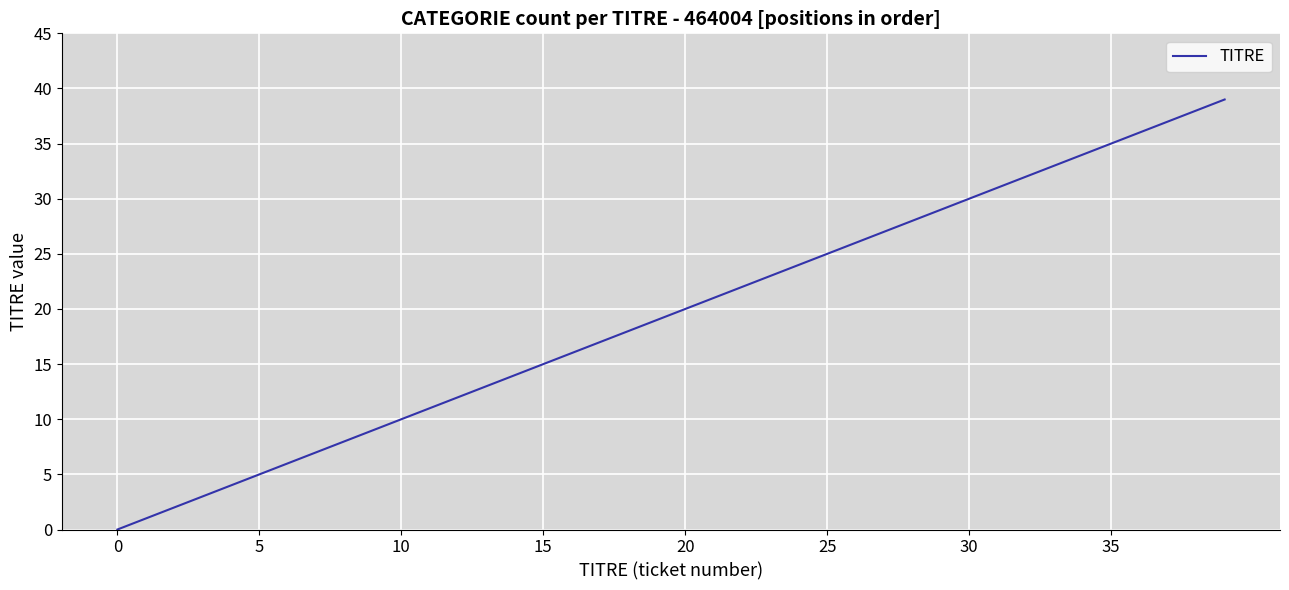

What is the difference between the maximum and minimum values?

39